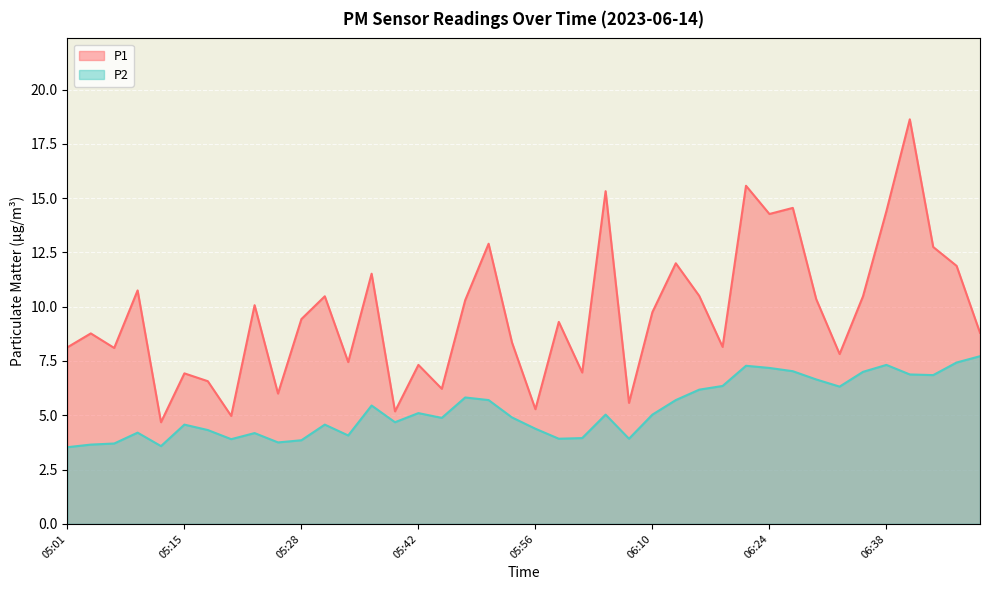

What position from the left is 06:02?

23